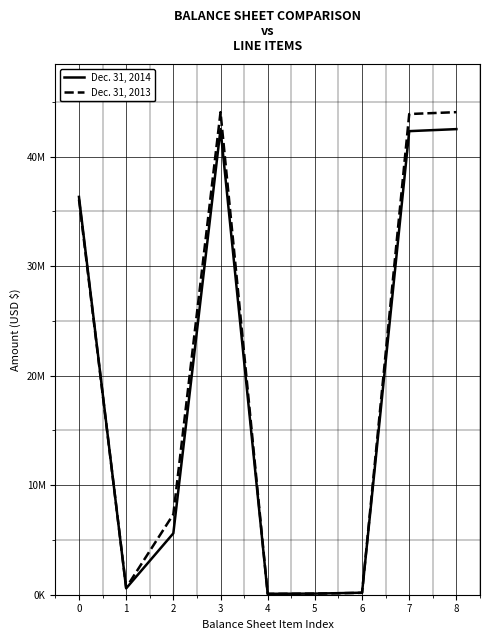

Is this an area chart (filled region under the line)?

No